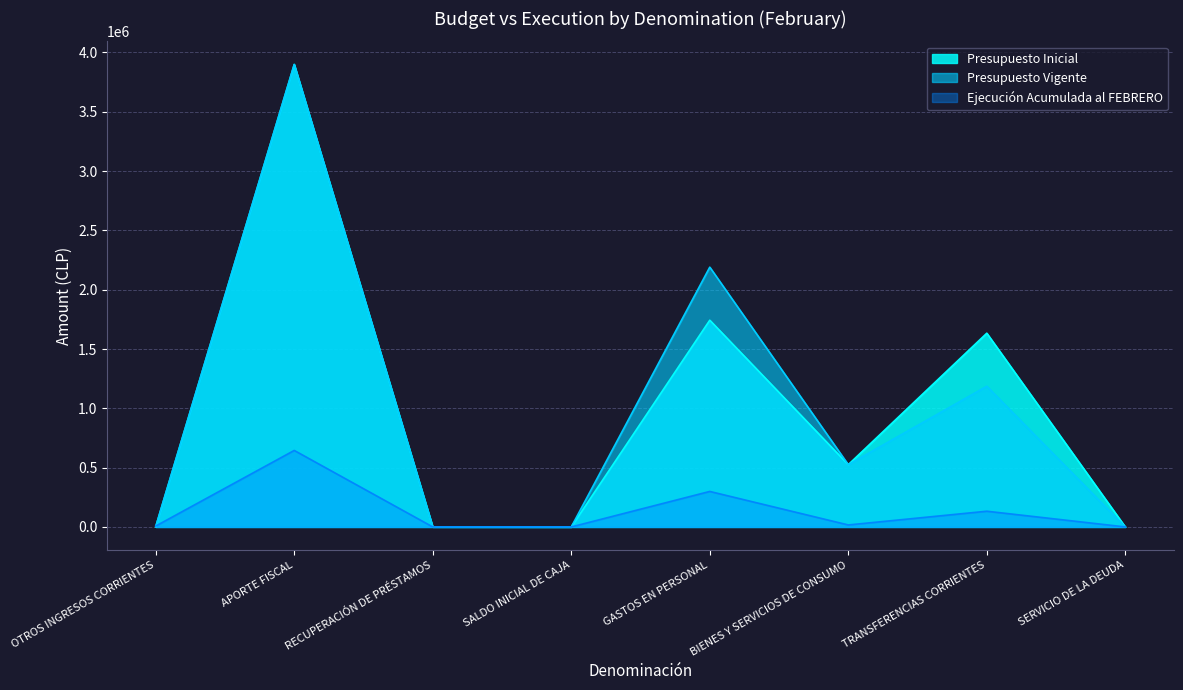

Which category has the highest value in the Presupuesto Inicial series?

APORTE FISCAL